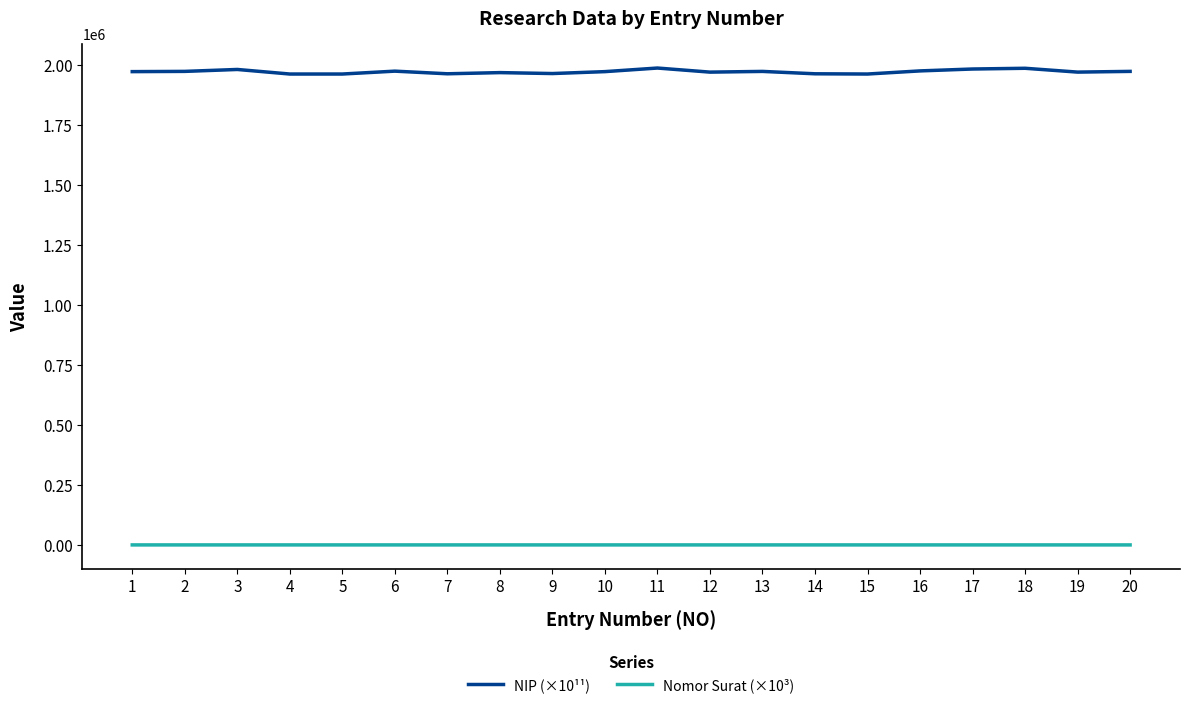

What is the average value of the NIP (×10¹¹) series?

1971739.9